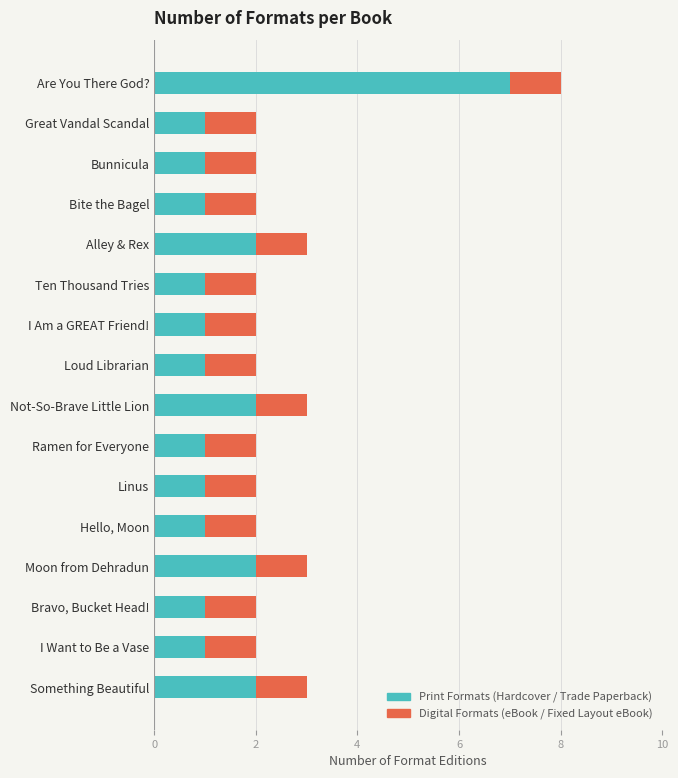

The value of Print Formats (Hardcover / Trade Paperback) at Something Beautiful is 1. True or false?

False